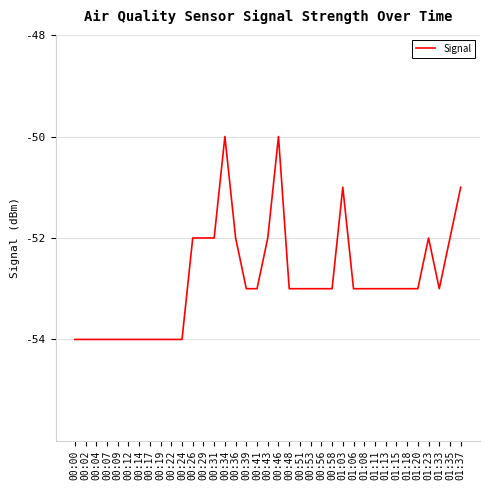

What position from the right is 00:17?

30